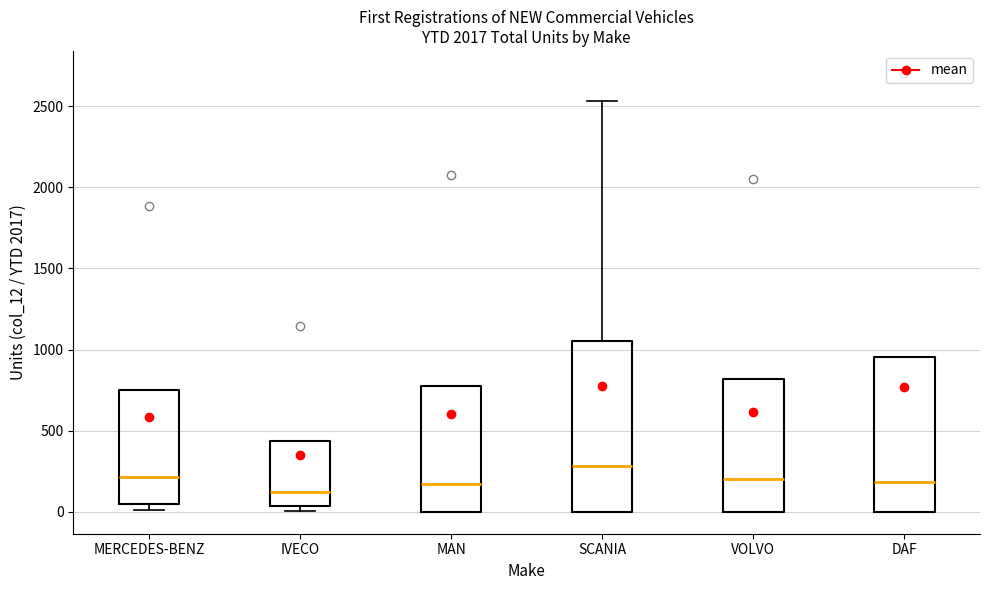

Reading left to right, read every box against the y-axis: the position of its median line, the range the box covers, and the ends of its whiskers. The values are not printed on the chart, so give them approximately, as read against the axis.

MERCEDES-BENZ: median 200, box 50 to 750, whiskers 0 to 750
IVECO: median 100, box 50 to 450, whiskers 0 to 450
MAN: median 150, box 0 to 800, whiskers 0 to 800
SCANIA: median 300, box 0 to 1050, whiskers 0 to 2550
VOLVO: median 200, box 0 to 800, whiskers 0 to 800
DAF: median 200, box 0 to 950, whiskers 0 to 950